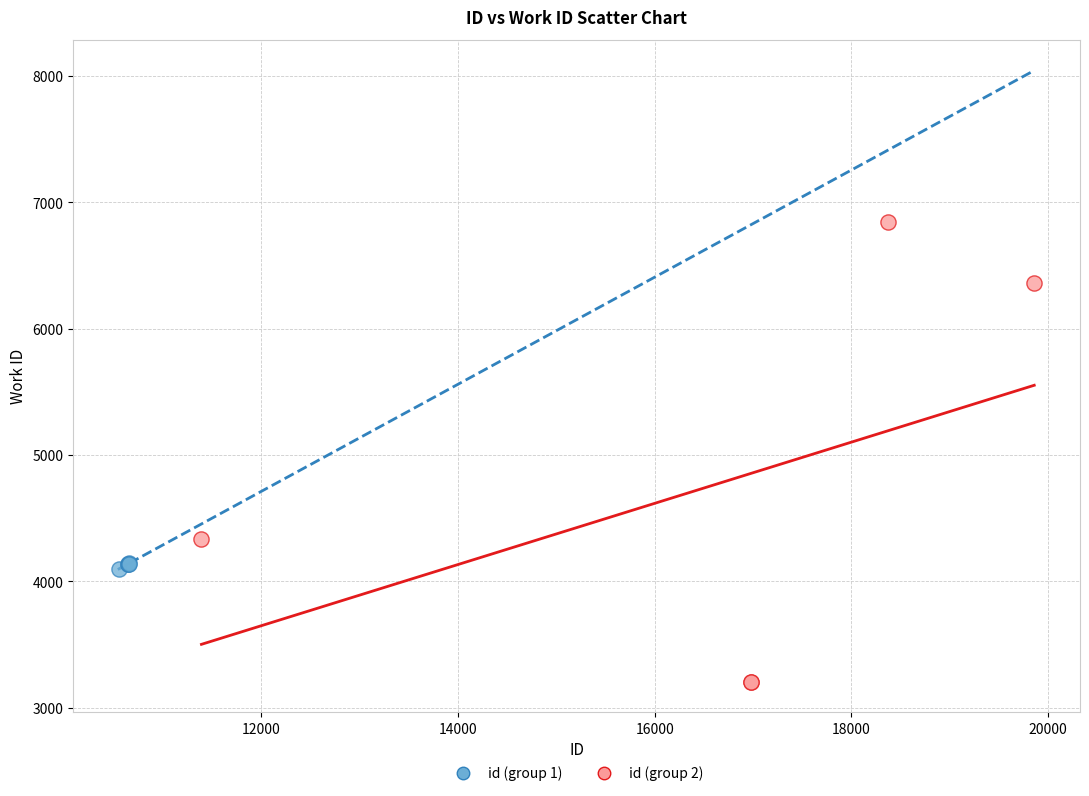

Which series reaches the maximum Y coordinate?

id (group 2)